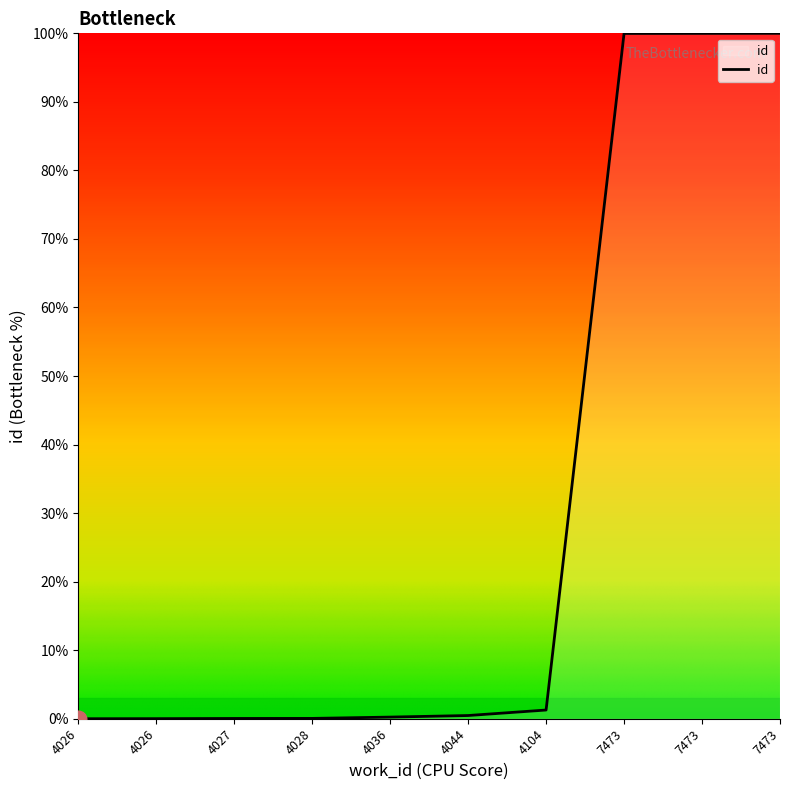

Which has a higher value, 4026 or 4026?

4026